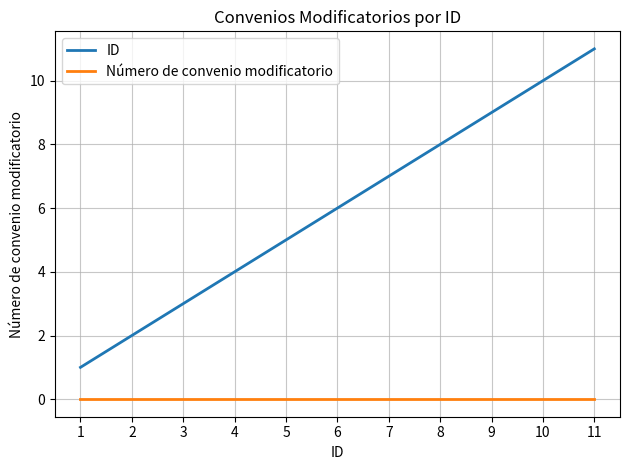

True or false: ID and Número de convenio modificatorio cross at least once.

False